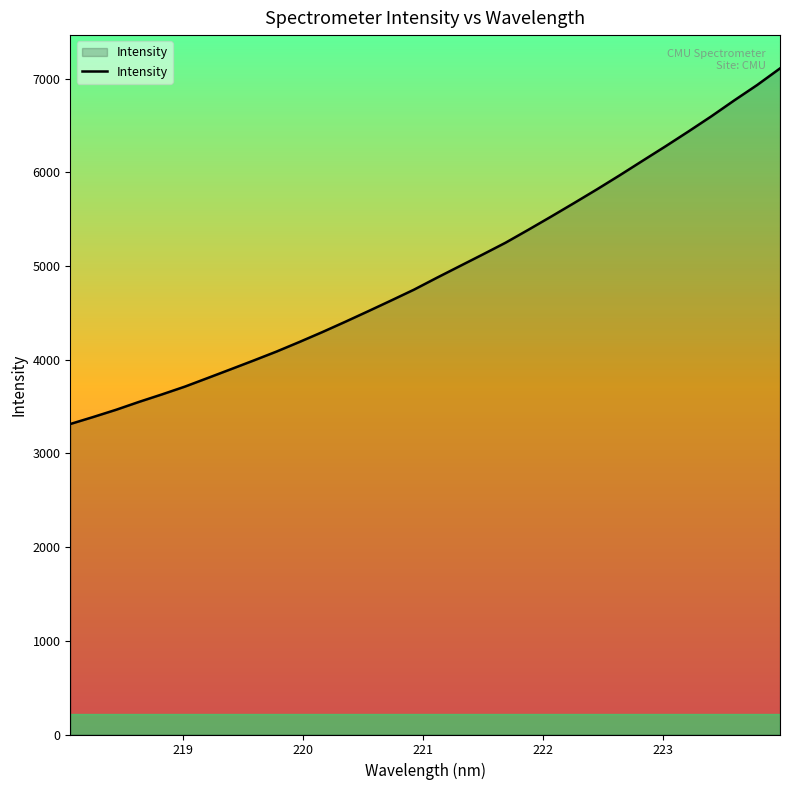

What is the minimum value shown in the chart?

3314.5